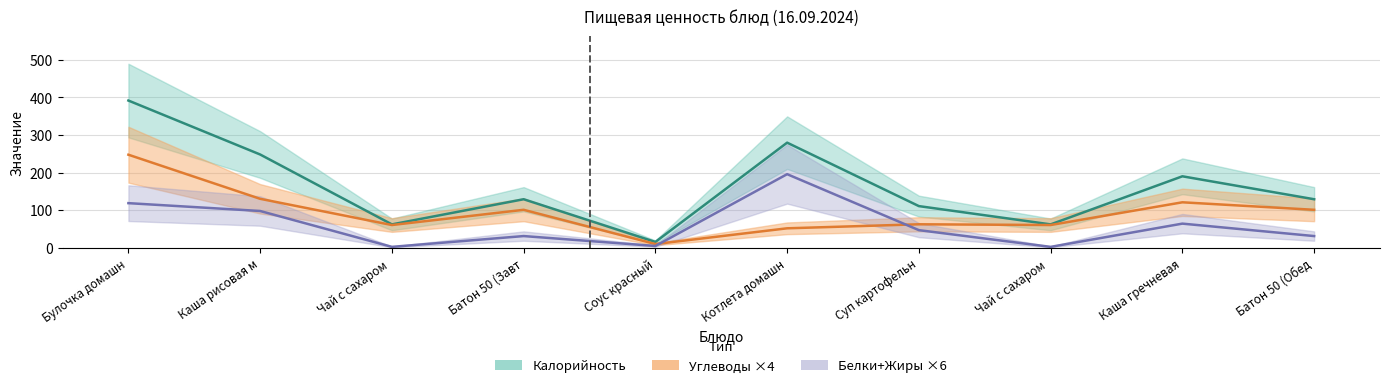

Is the value of Углеводы ×4 at Суп картофельн greater than the value of Калорийность at Батон 50 (Обед?

No